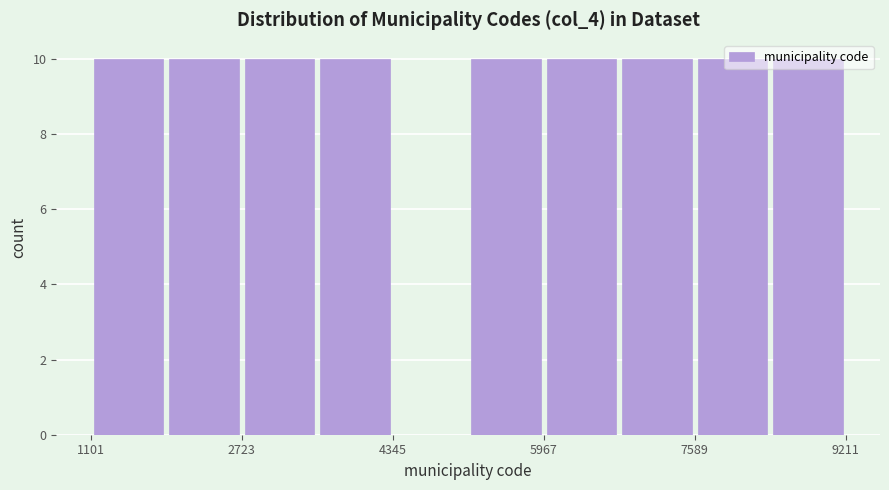

Reading left to right, transcribe this chart: for each bar, give the range it covers on the x-axis and its height. Neither the bar edges nor the heights are printed on the chart, so give them approximately, as read against the axes.

1200 to 2000: 10
2000 to 2800: 10
2800 to 3600: 10
3600 to 4400: 10
4400 to 5200: 0
5200 to 6000: 10
6000 to 6800: 10
6800 to 7600: 10
7600 to 8400: 10
8400 to 9200: 10